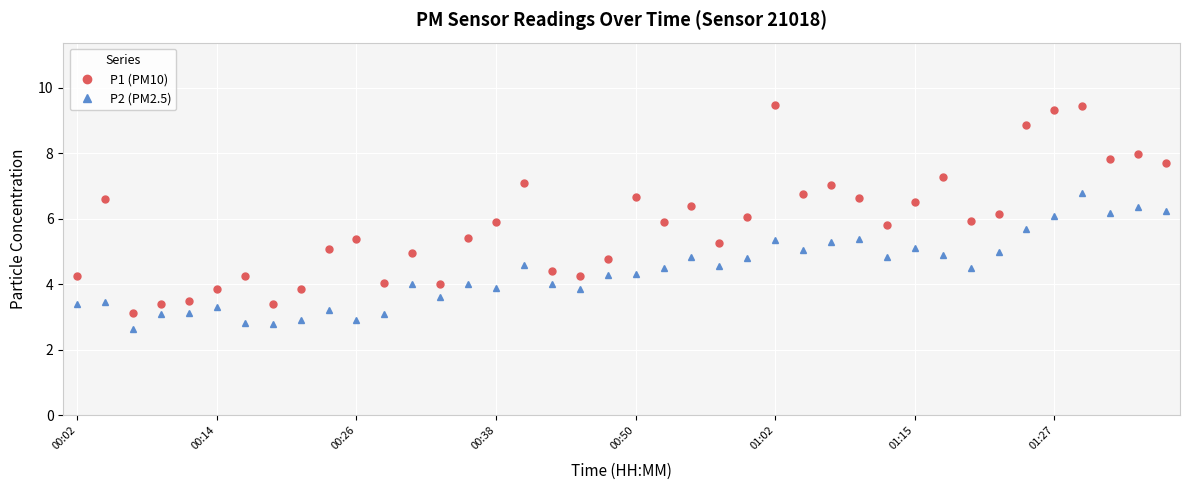

True or false: P2 (PM2.5) and P1 (PM10) cross at least once.

False